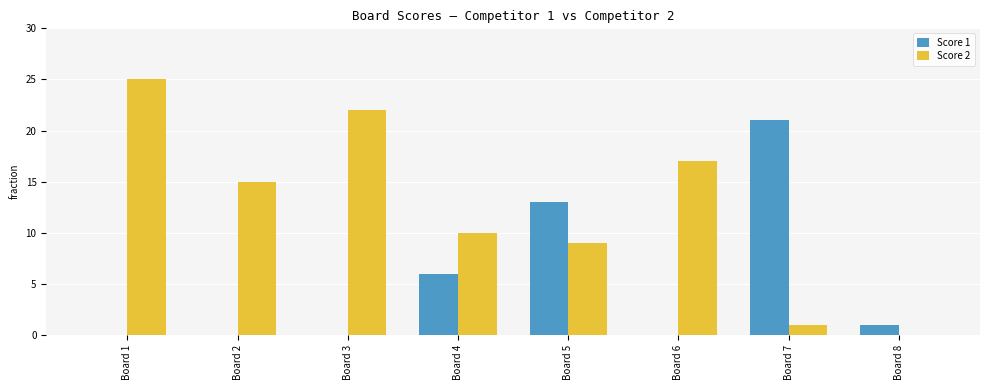

Reading right to left, what are all the values shown in this chart?

Score 1: 1	21	0	13	6	0	0	0
Score 2: 0	1	17	9	10	22	15	25